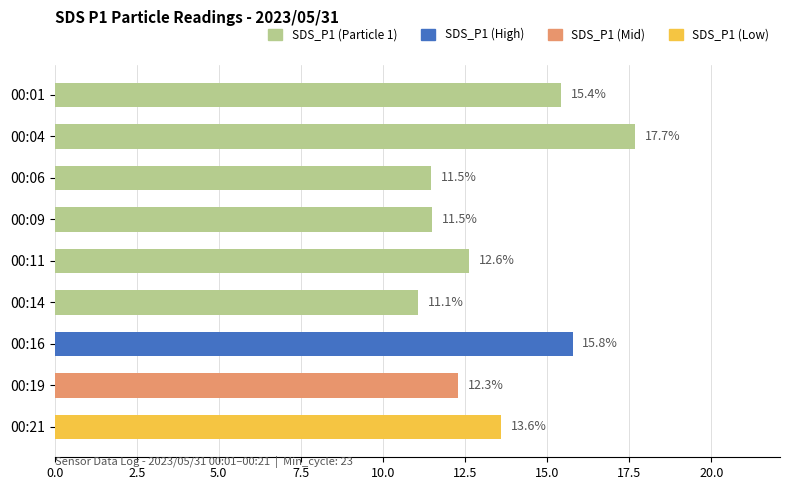

How many values exceed 12?

6